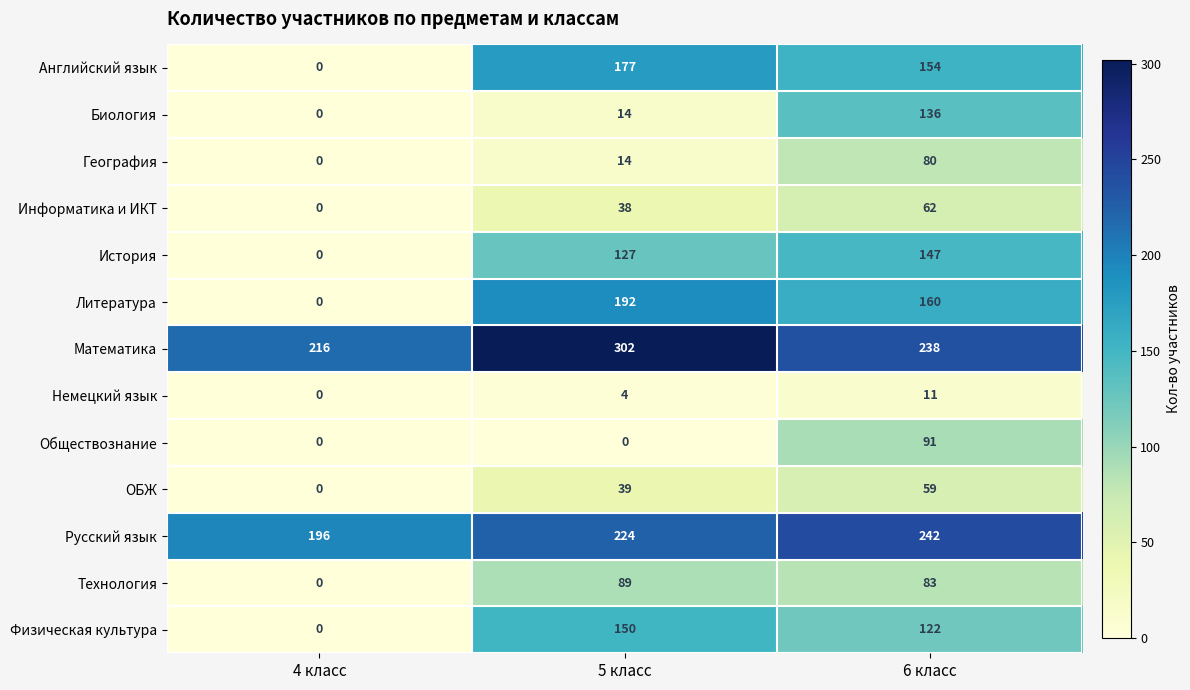

At which label does Технология reach its minimum?

4 класс